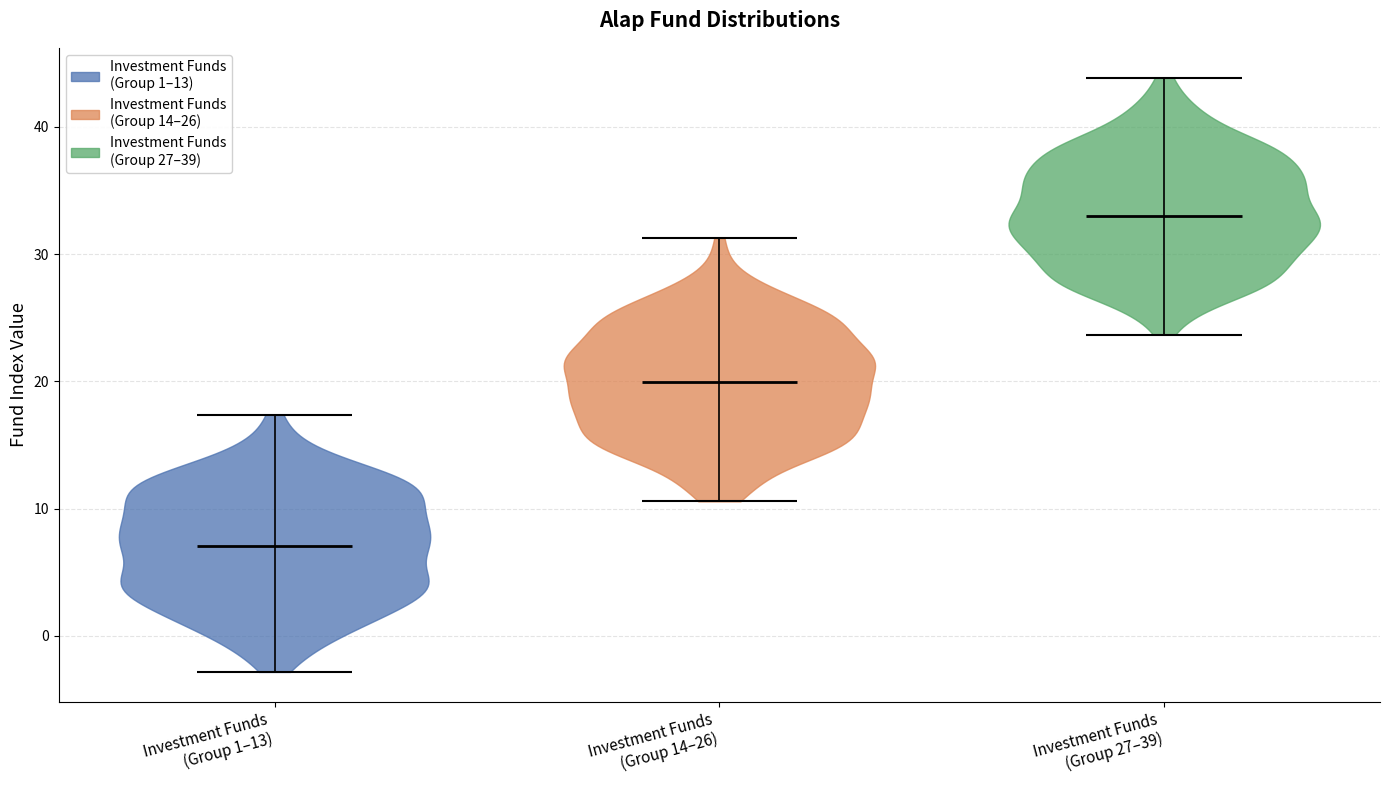

Which violin has the highest median line?

Investment Funds (Group 27–39)